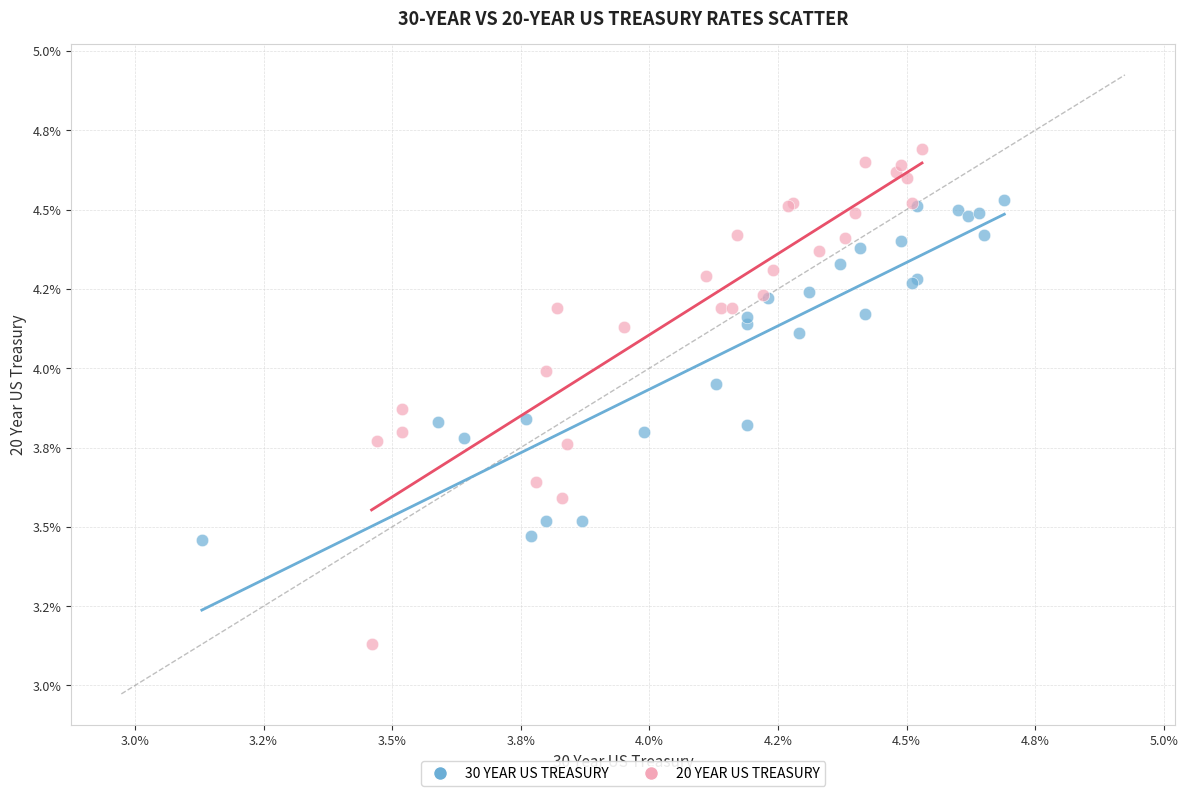

What are all the series names shown in the legend?

30 YEAR US TREASURY, 20 YEAR US TREASURY